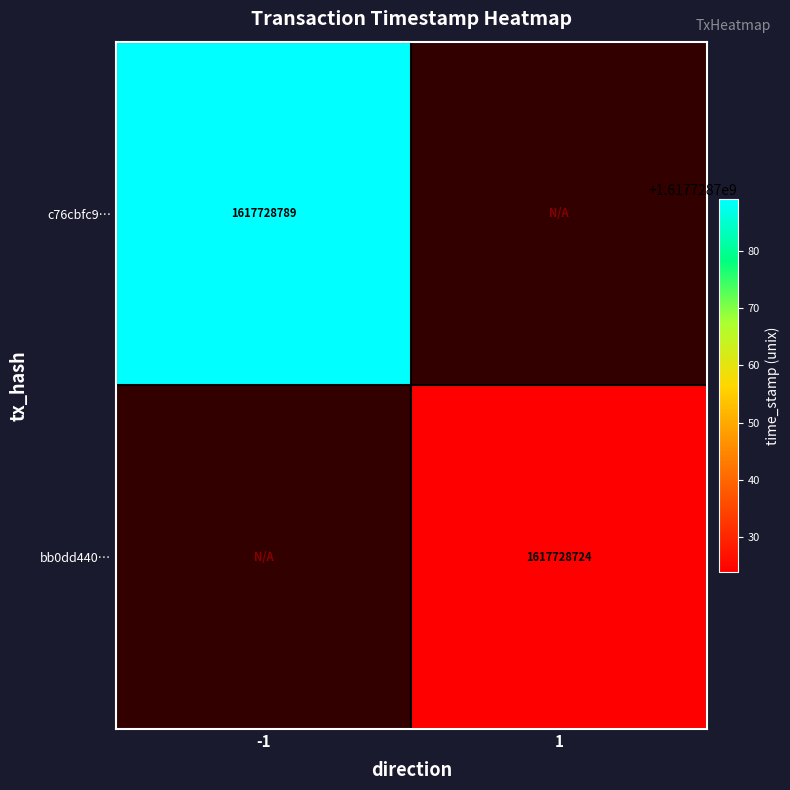

The value of bb0dd440af803f4537f4c38099cef99384aba43 at direction 1 is 2188905635. True or false?

False